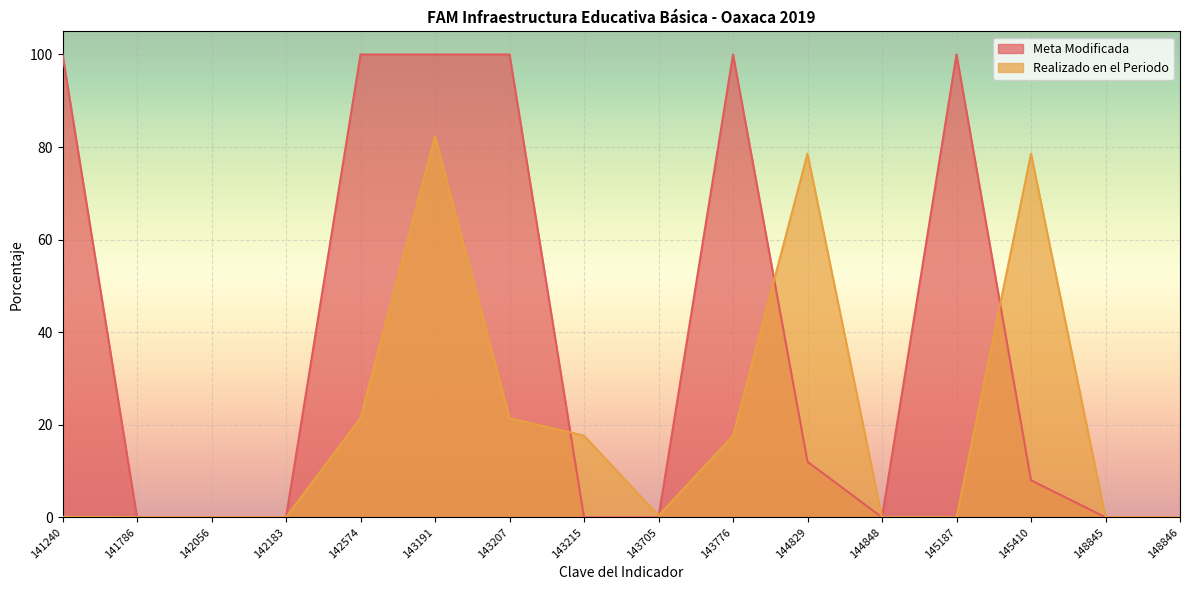

Which series ends up on top after the final intersection of Meta Modificada and Realizado en el Periodo?

Realizado en el Periodo